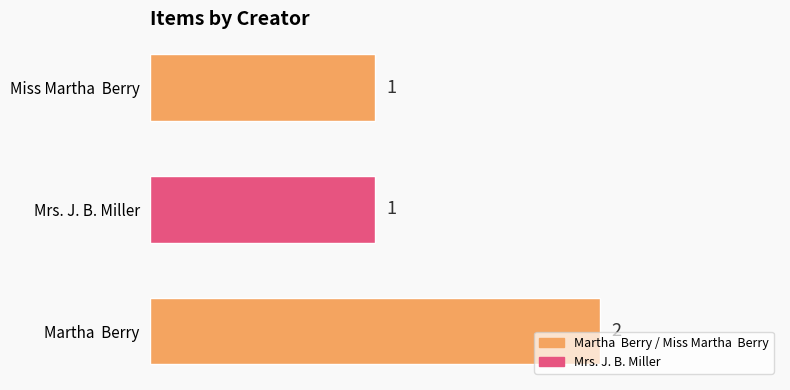

Reading bottom to top, transcribe all the data shown in this chart.

2	1	1